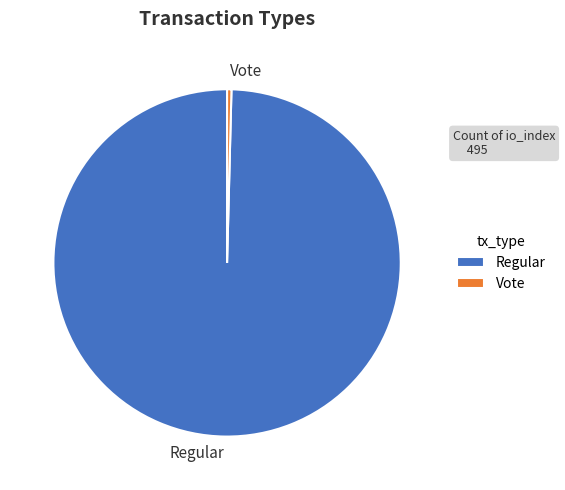

Count the number of slices in the pie.

2